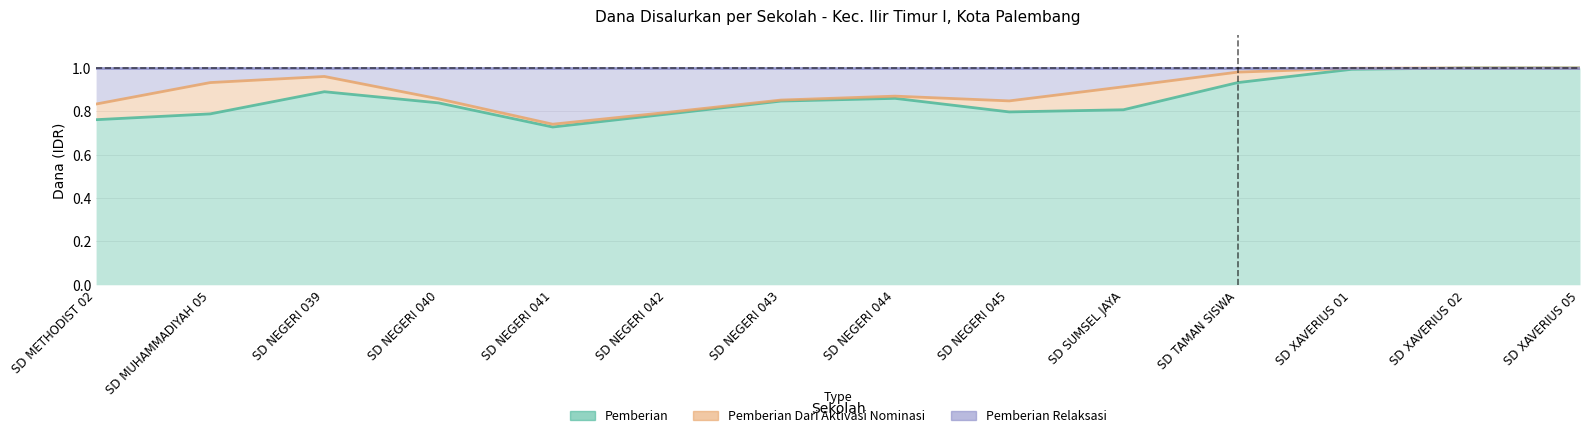

What is the average value of the Pemberian series?

0.9